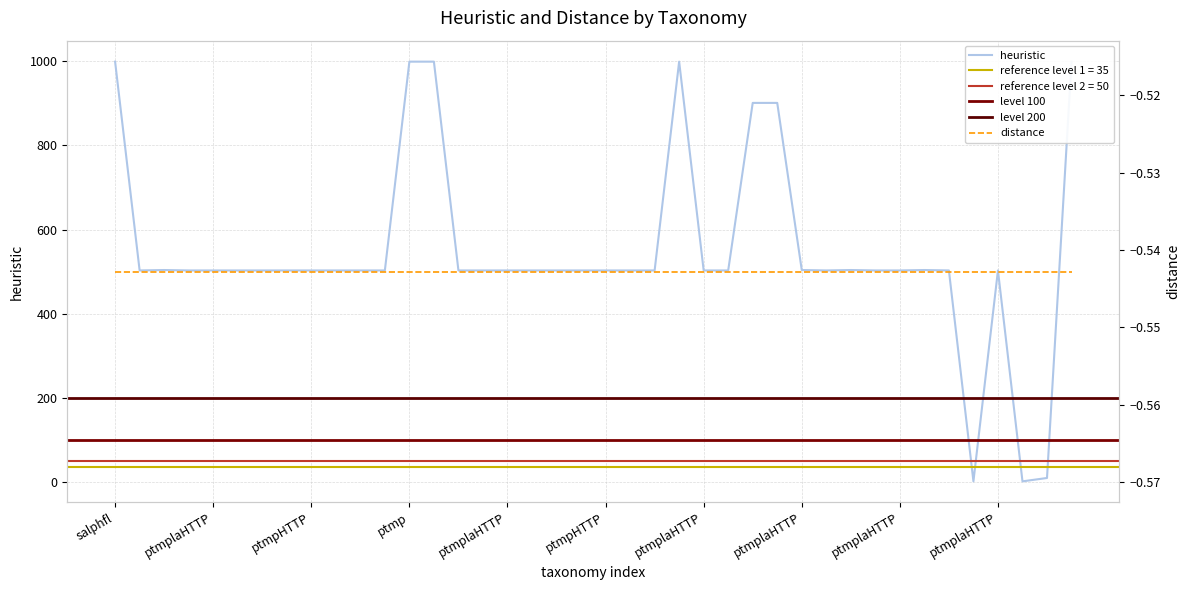

What is the ratio of the value at ptmplaHTTP to the value at ptmpHTTP?

1.0